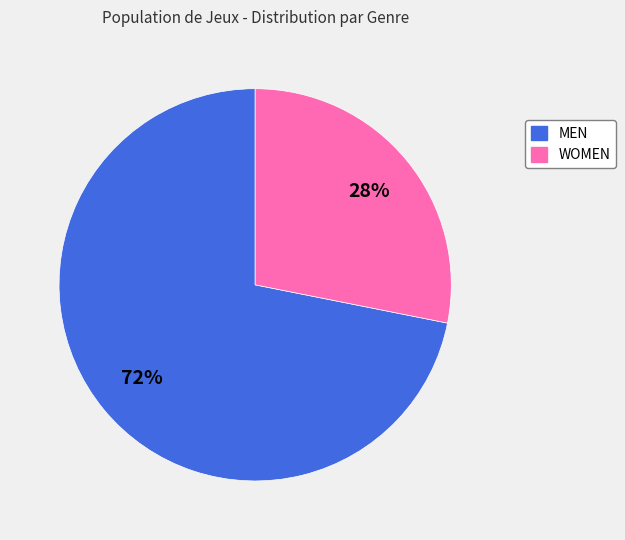

Which category has the biggest portion of the pie?

MEN